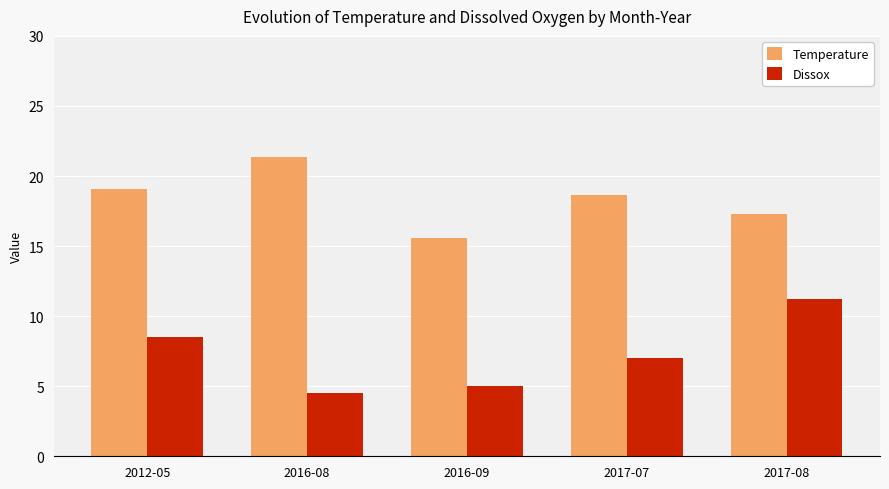

What is the approximate value of Temperature at 2017-08?

17.3